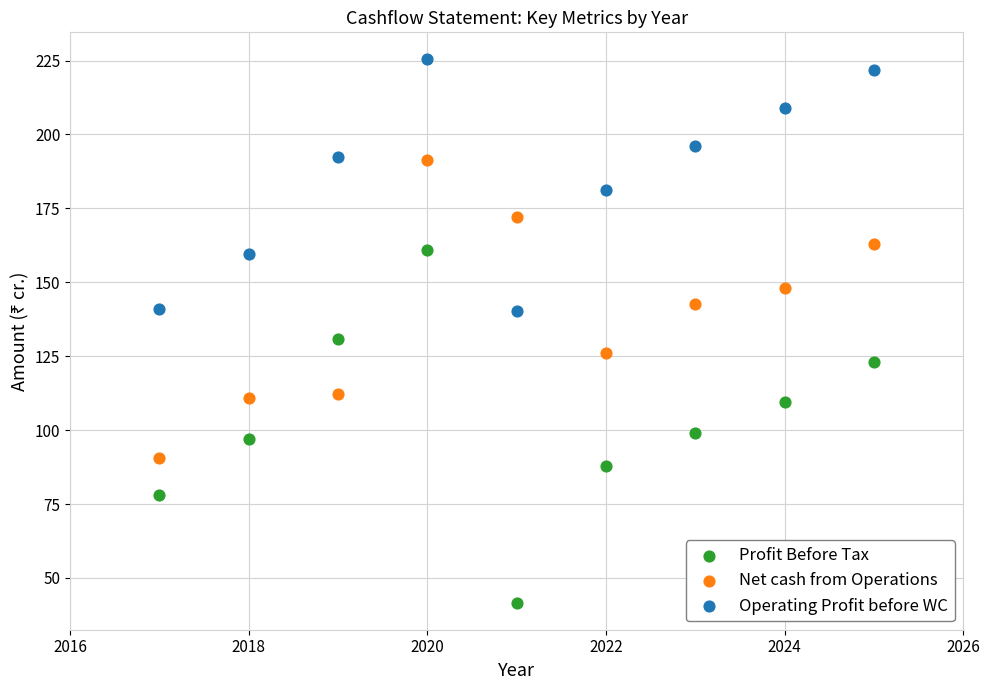

Which series has the largest Y range (max minus min)?

Profit Before Tax